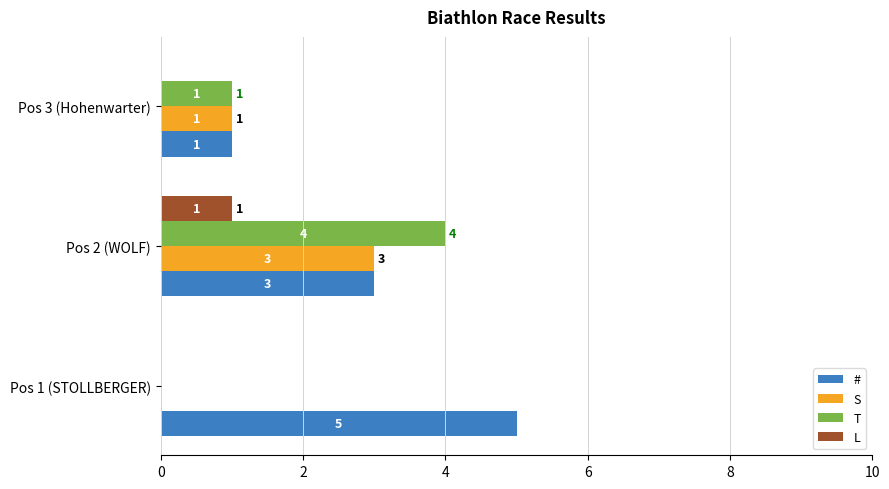

At which category is the sum across all series the highest?

Pos 2 (WOLF)